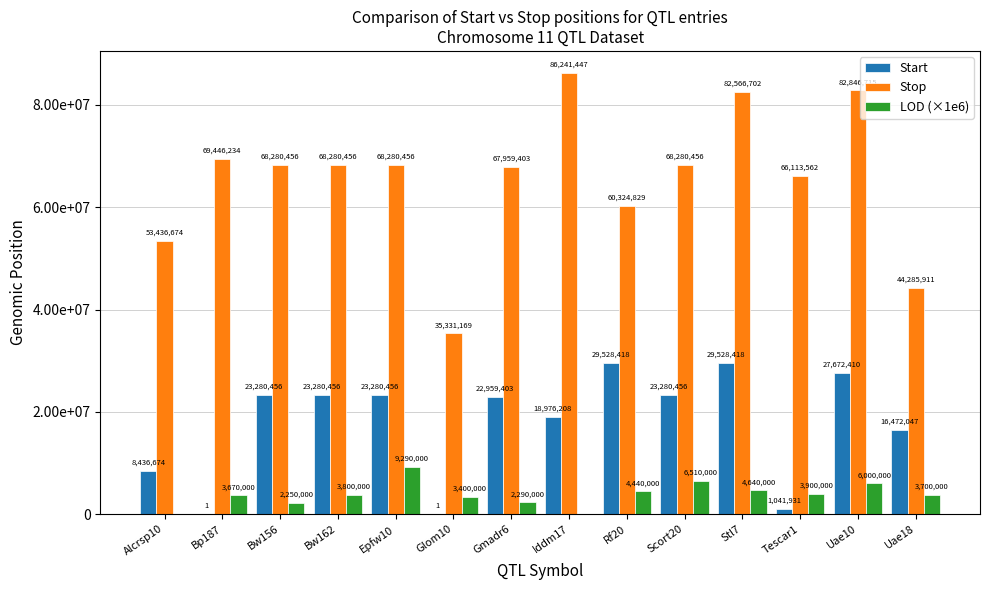

What position from the left is Rf20?

9